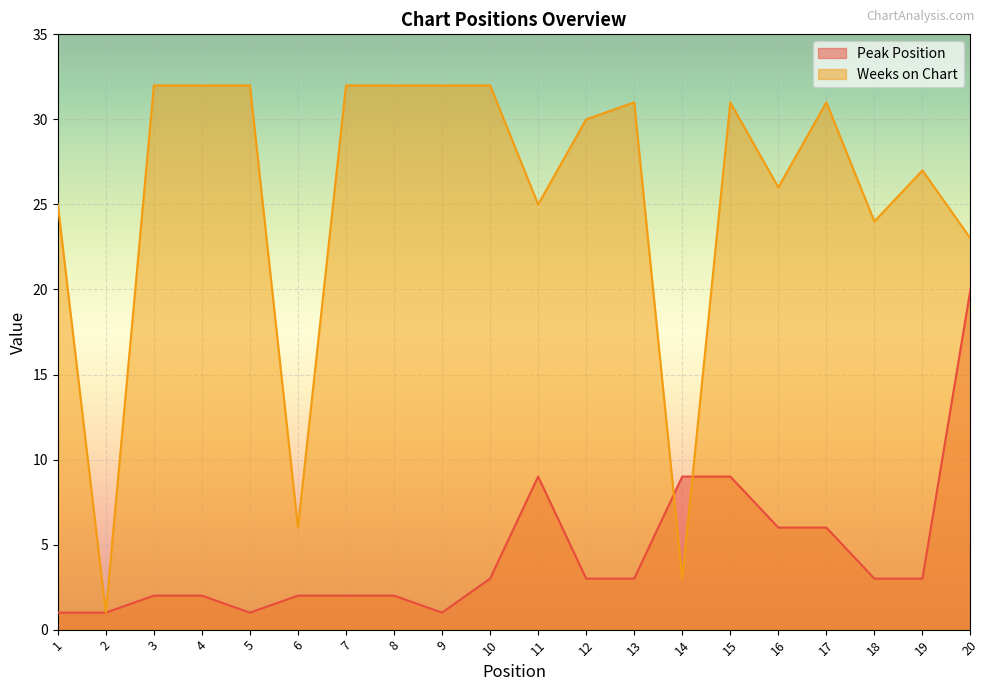

How many distinct data groups are displayed?

2